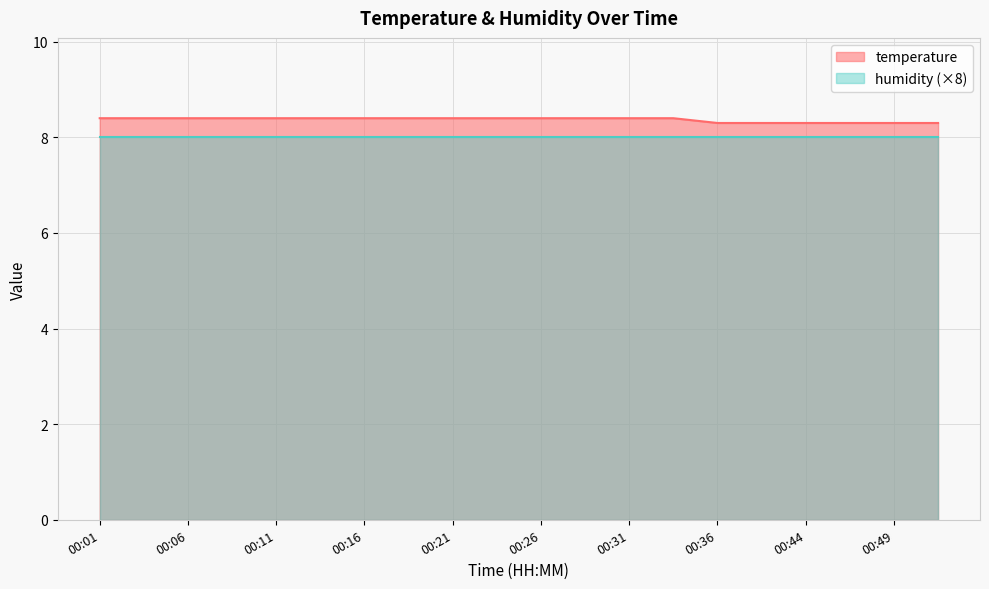

Does the chart display data point markers on the line(s)?

No